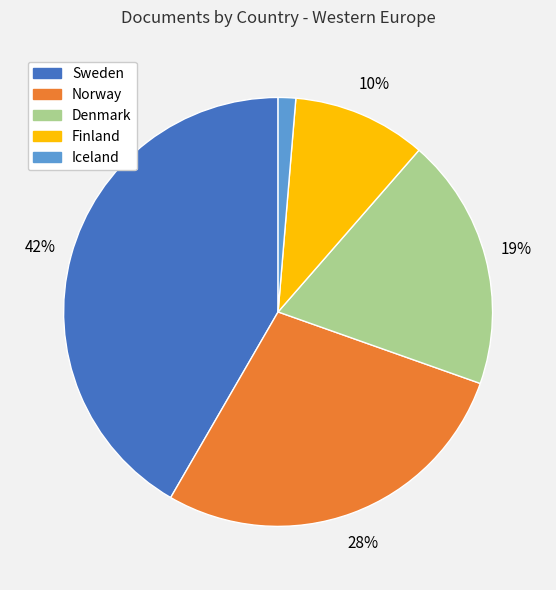

Rank the categories by value from lowest to highest.

Iceland, Finland, Denmark, Norway, Sweden